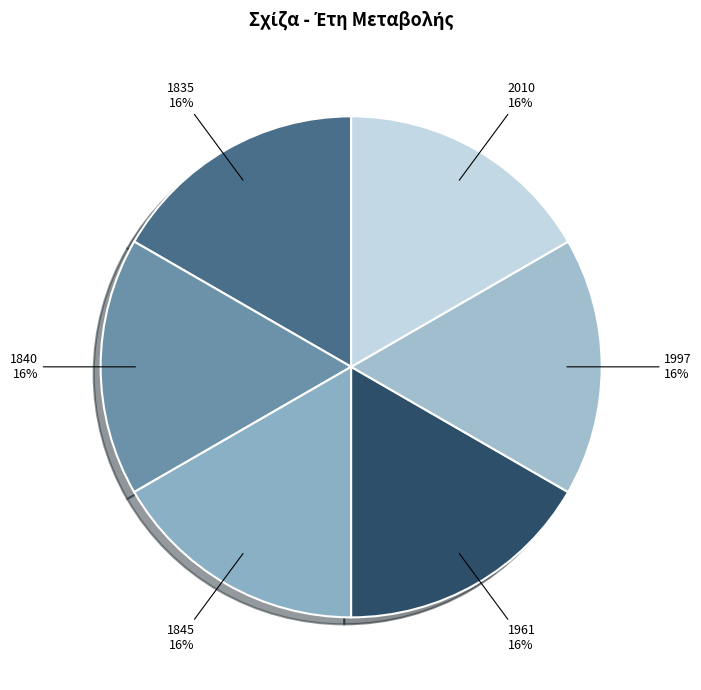

To the nearest percent, what percentage of the pie is 1997?

17%